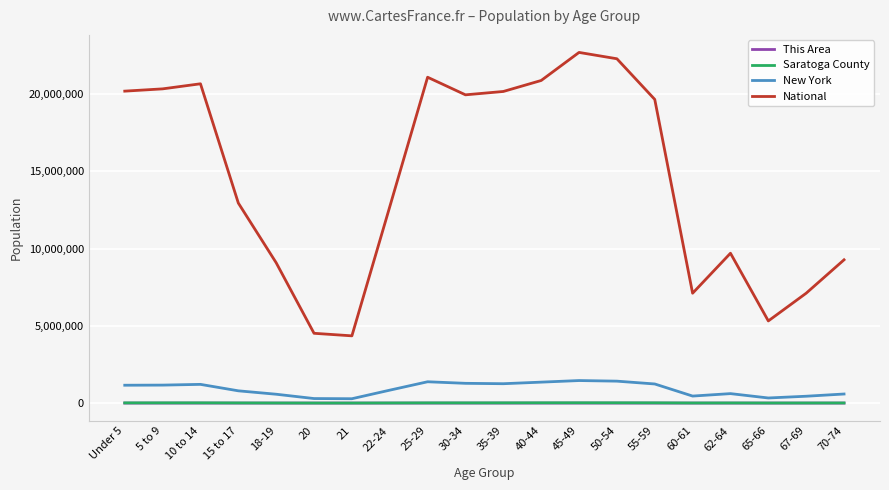

Is it true that National equals 19664805 at 55-59?

True